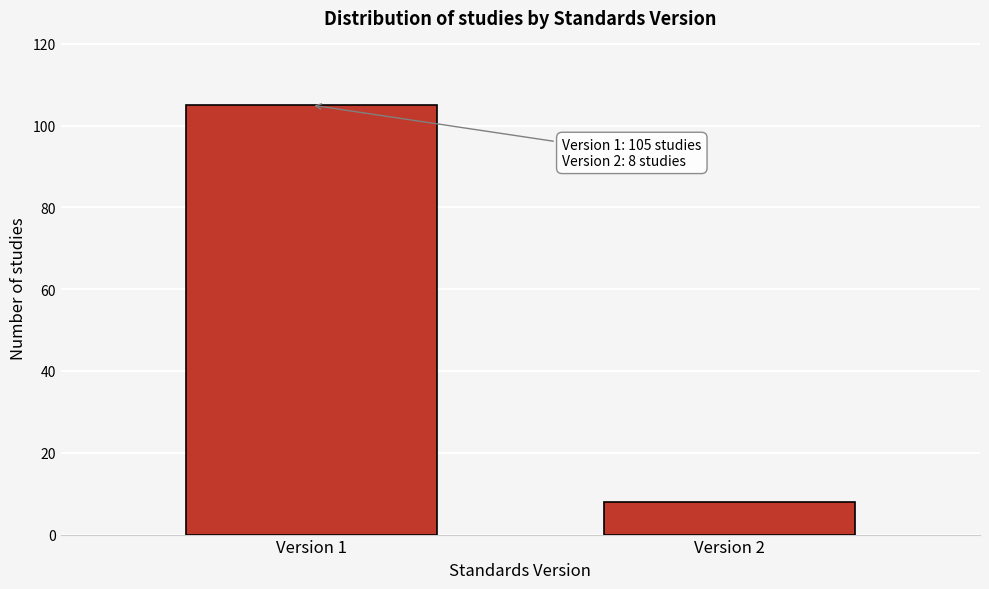

Reading left to right, extract all data points from this chart.

Version 1=105	Version 2=8